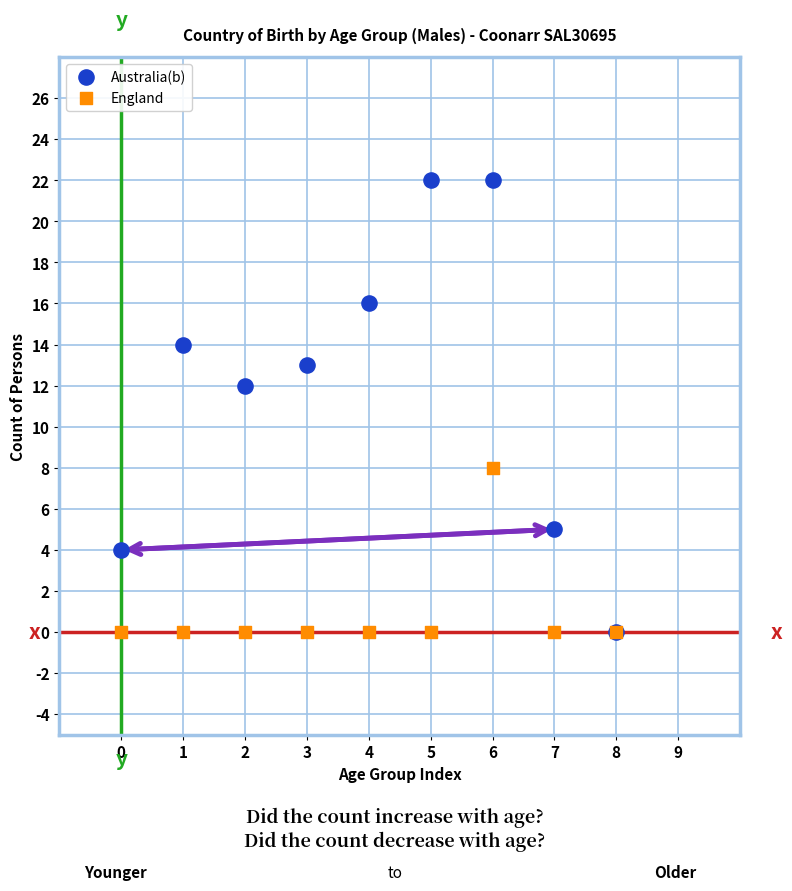

In the Australia(b) series, what Y value is closest to 11?

12